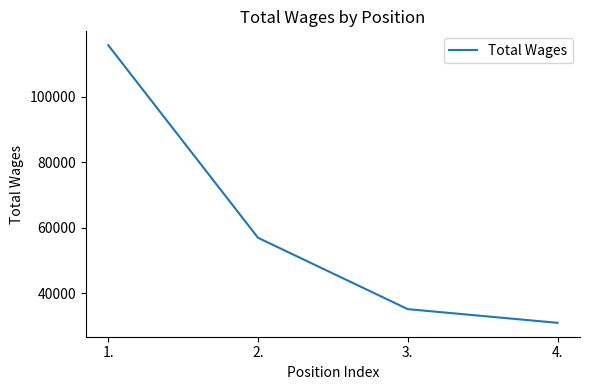

What is the ratio of the value at 2. to the value at 4.?

1.8